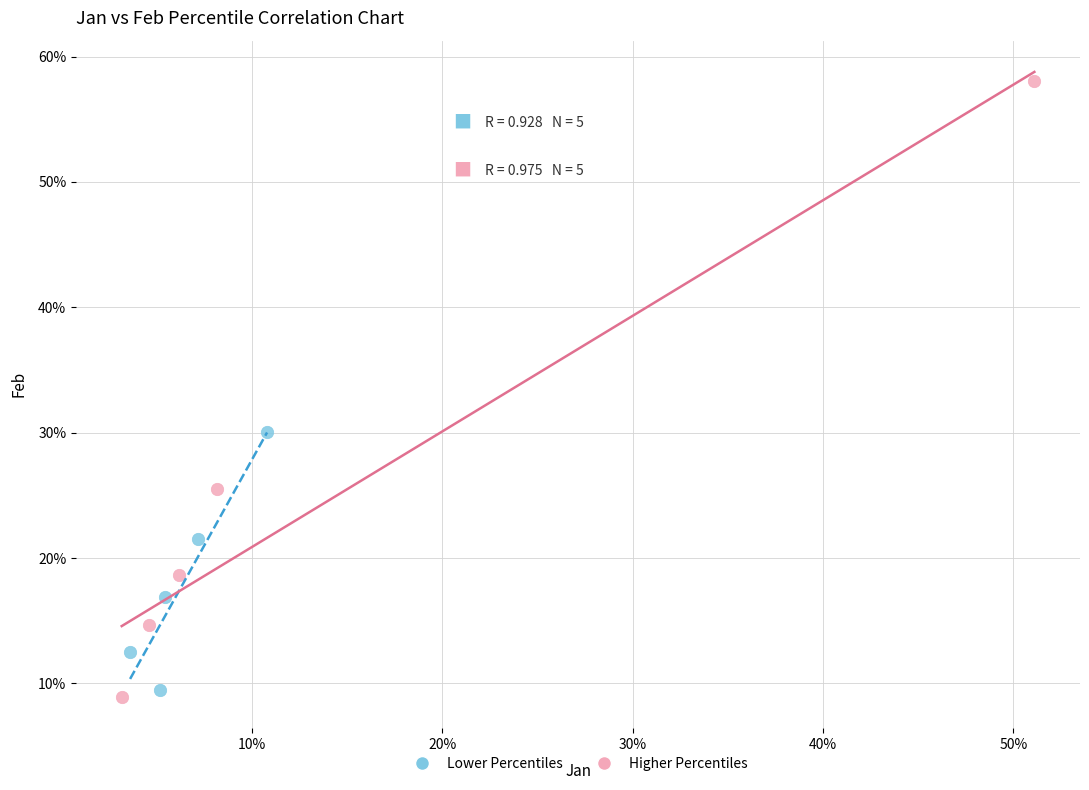

Which series reaches the minimum Y coordinate?

Higher Percentiles